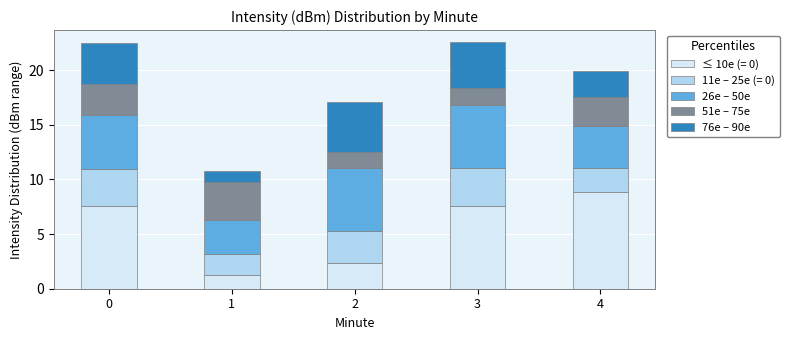

Reading left to right, what are the values for ≤ 10e (= 0)?

7.6	1.3	2.3	7.6	8.8